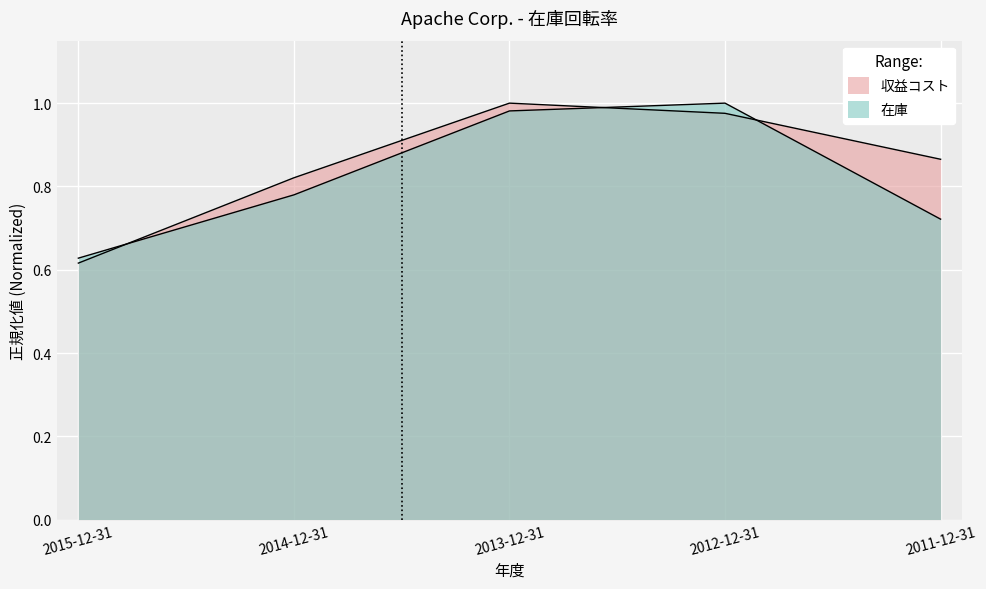

Count the number of categories in the chart.

5